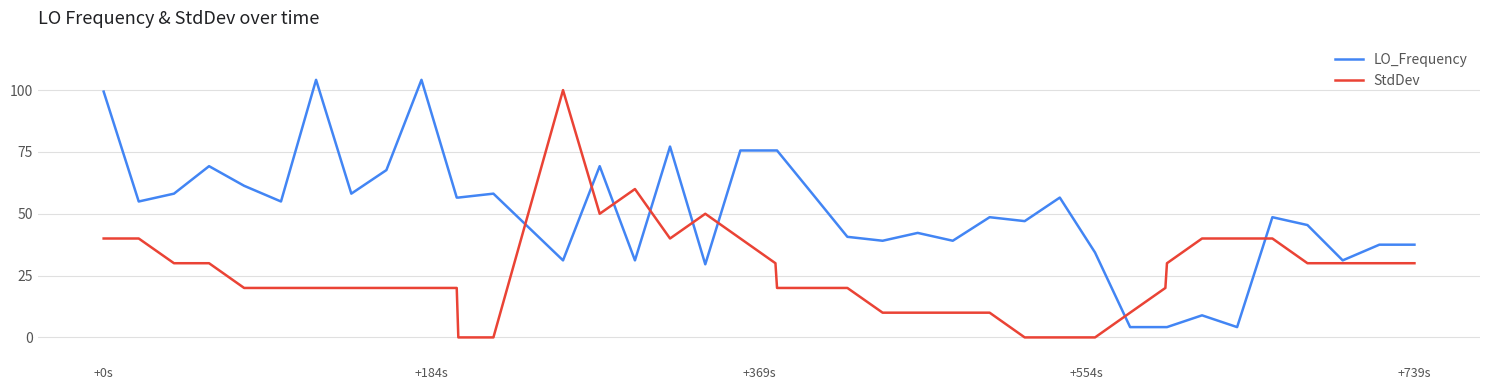

What is the lowest value of the LO_Frequency series?

4.2